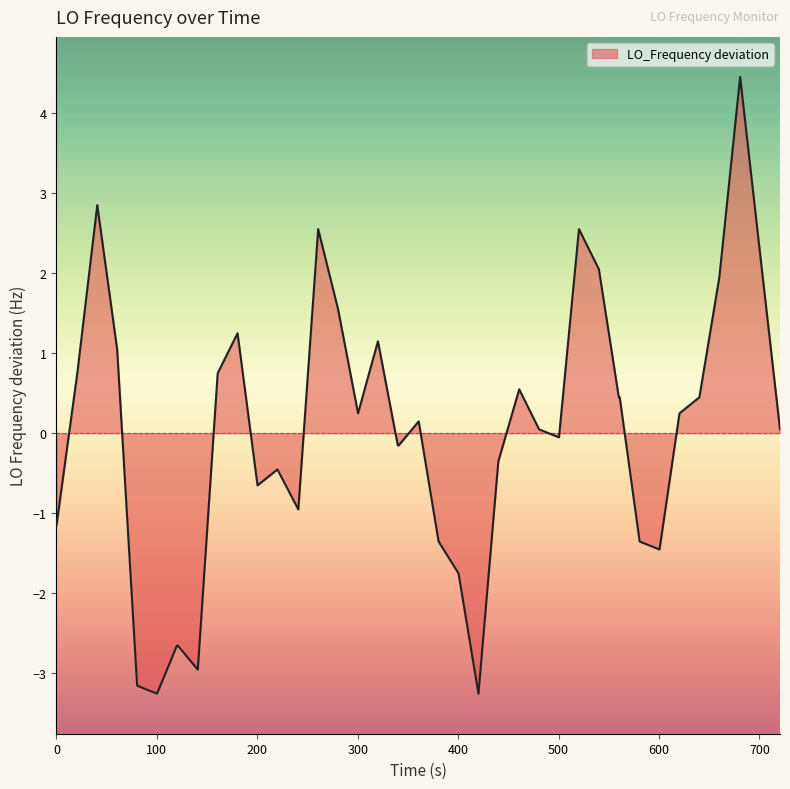

What is the difference between the maximum and minimum values?

7.7